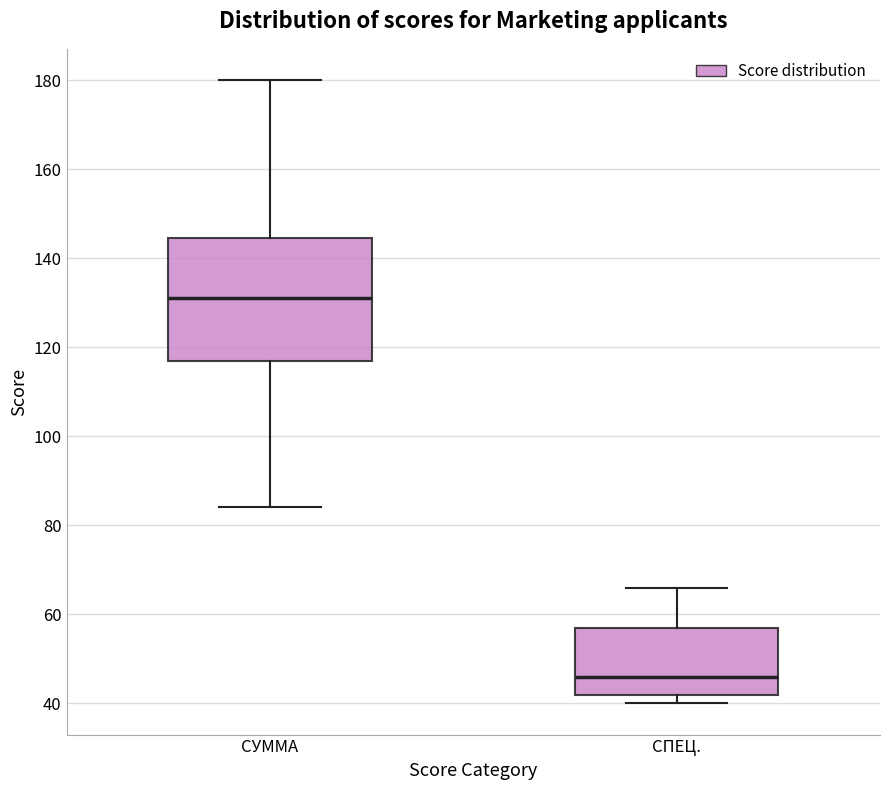

Comparing the boxes themselves (not the whiskers), which one is the tallest?

СУММА